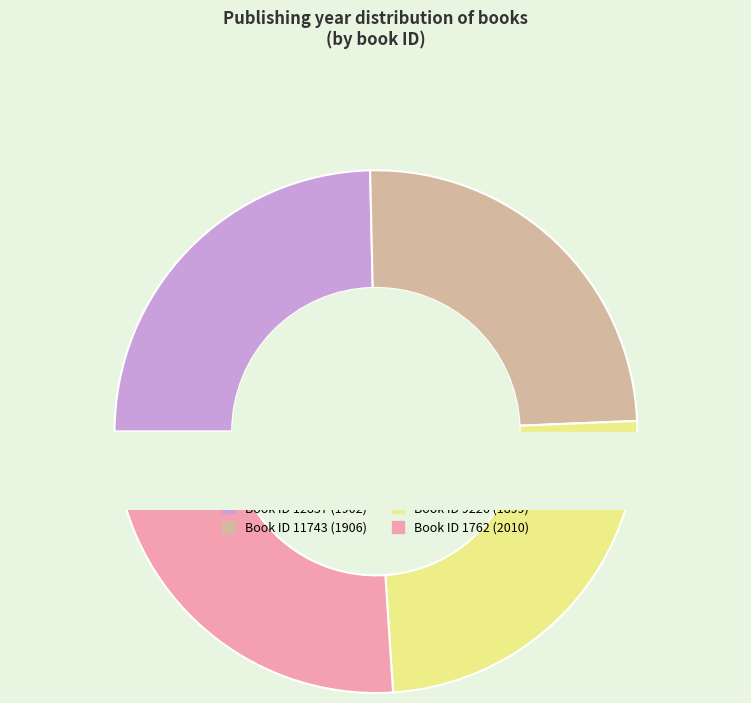

Is it true that 2010 is 26% of the pie?

True